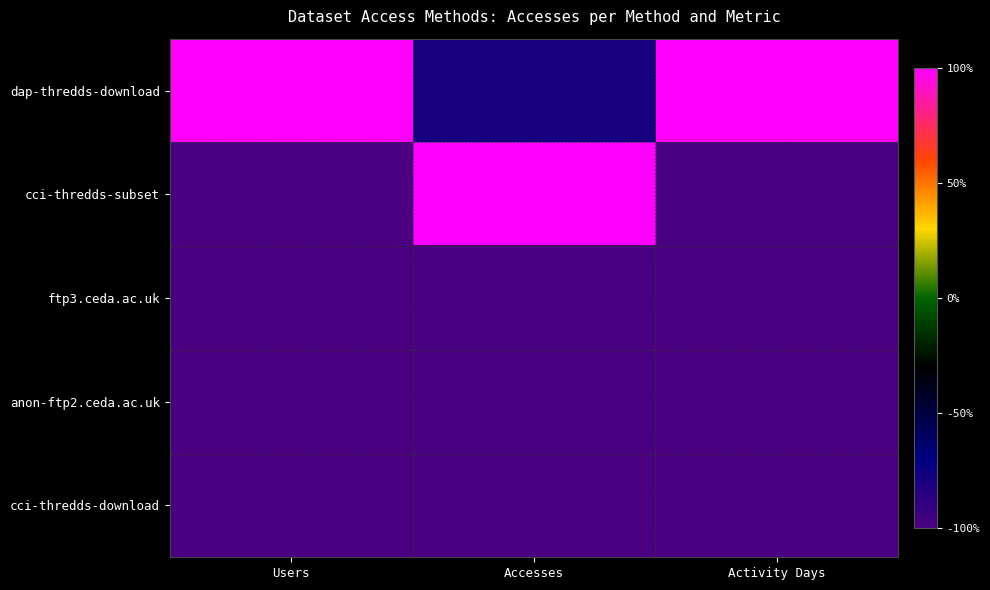

At which category is the sum across all series the highest?

Accesses